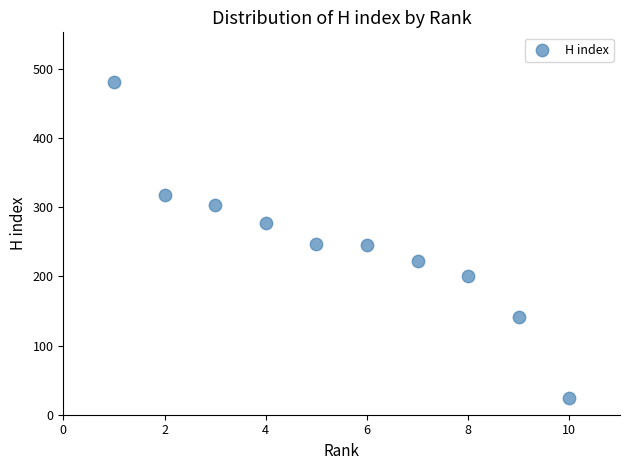

What is the range of X values (max minus min)?

9